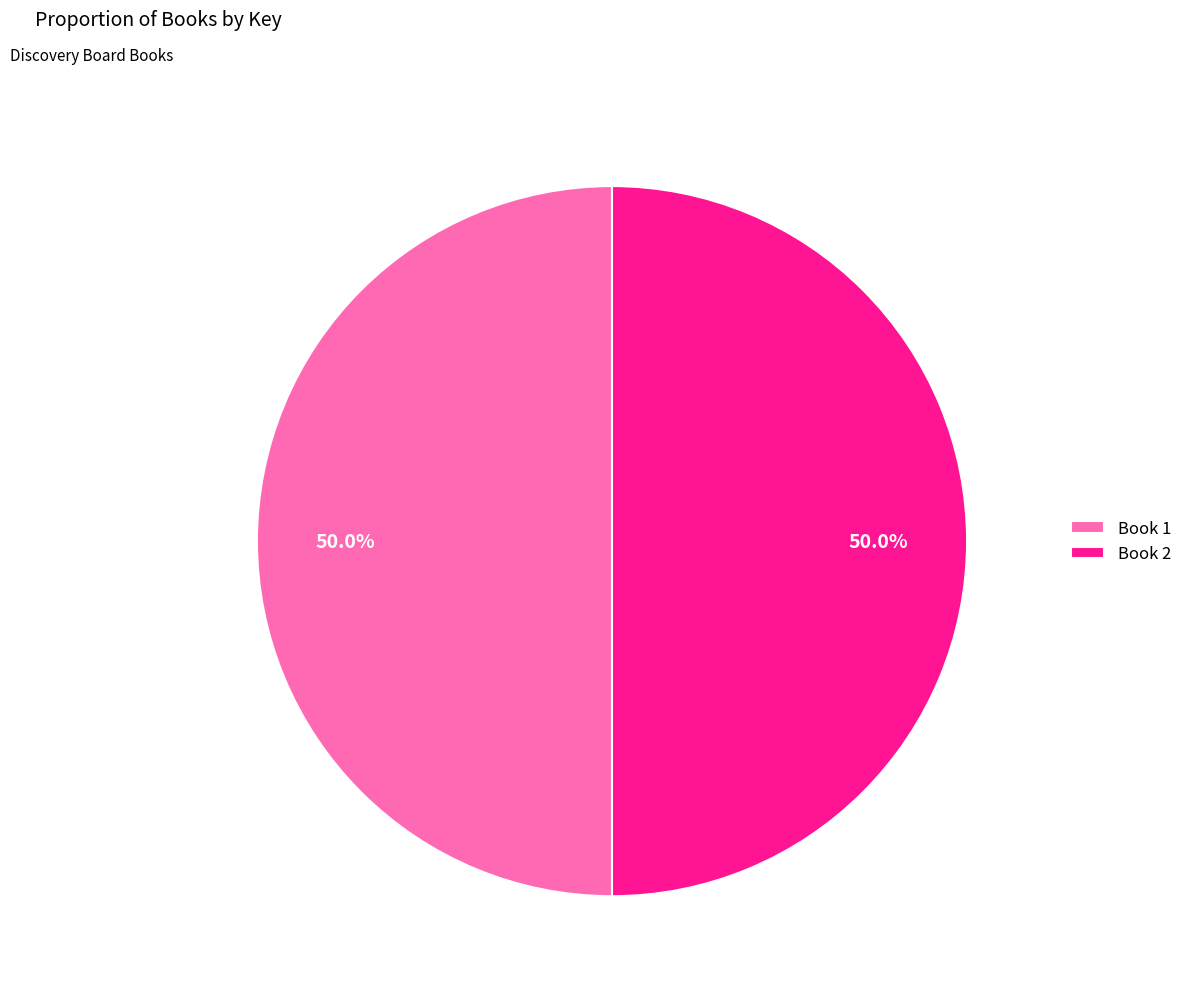

What percentage do Book 2 and Book 1 together represent?

100.0%